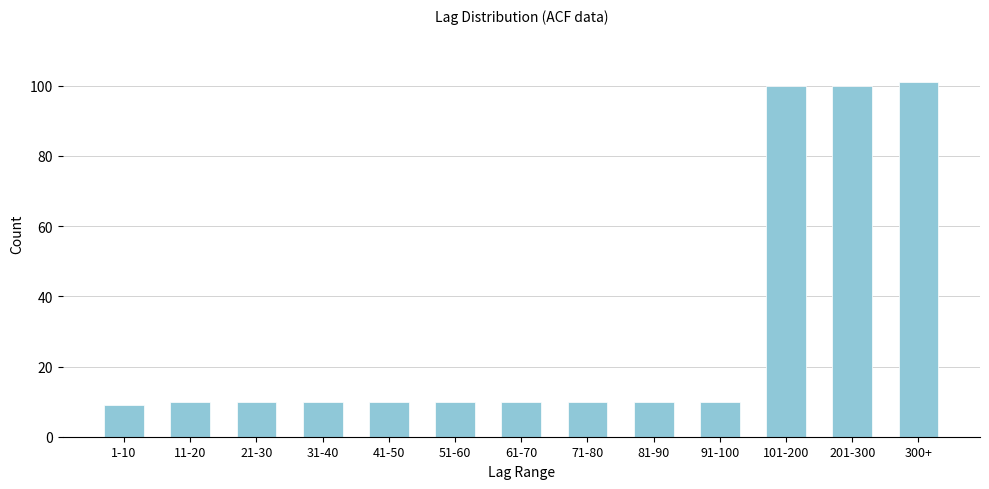

Reading left to right, transcribe all the data shown in this chart.

1-10=9	11-20=10	21-30=10	31-40=10	41-50=10	51-60=10	61-70=10	71-80=10	81-90=10	91-100=10	101-200=100	201-300=100	300+=101